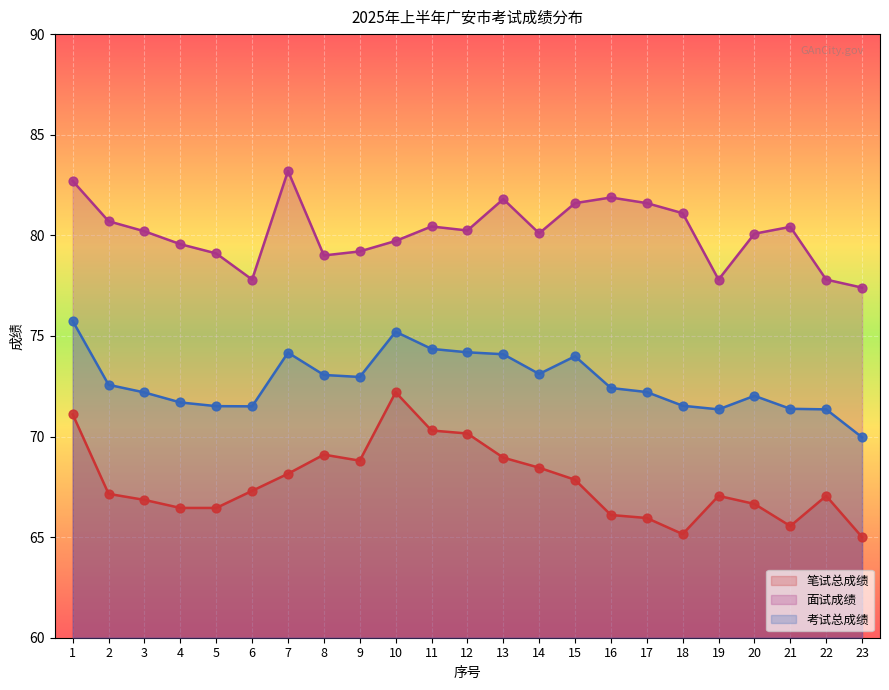

What are all the series names shown in the legend?

笔试总成绩, 面试成绩, 考试总成绩